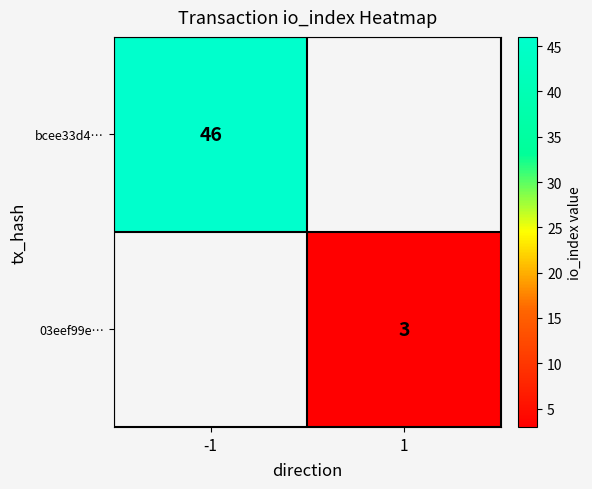

Count the number of categories in the chart.

2